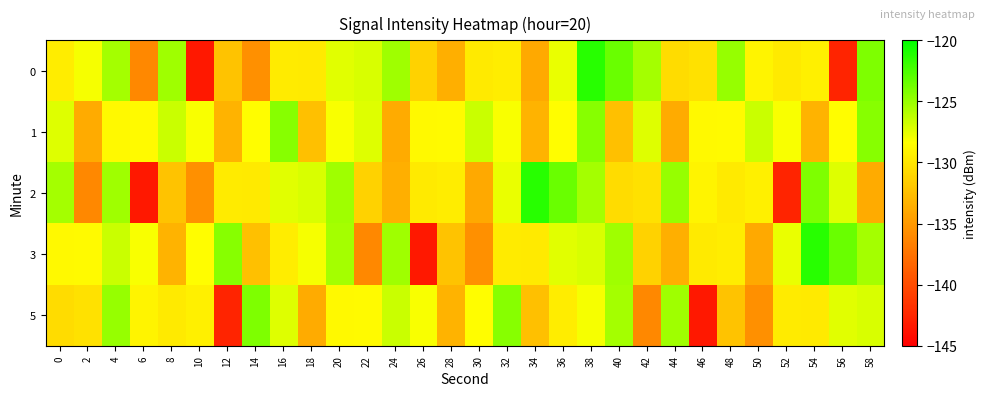

Reading left to right, what are all the values shown in this chart?

0: 0=-129.5	2=-128.1	4=-125.4	6=-136.0	8=-125.2	10=-143.4	12=-132.2	14=-135.6	16=-129.7	18=-129.7	20=-127.3	22=-127.1	24=-125.2	26=-131.3	28=-133.5	30=-129.7	32=-129.5	34=-133.9	36=-127.7	38=-121.3	40=-123.5	42=-125.4	44=-130.6	46=-130.3	48=-124.9	50=-129.0	52=-129.7	54=-129.3	56=-142.6	58=-124.1
1: 0=-127.3	2=-133.8	4=-128.8	6=-128.6	8=-126.6	10=-128.2	12=-133.2	14=-128.5	16=-124.4	18=-132.4	20=-128.2	22=-127.3	24=-133.8	26=-128.8	28=-128.6	30=-126.6	32=-128.2	34=-133.2	36=-128.5	38=-124.4	40=-132.4	42=-127.3	44=-133.8	46=-128.8	48=-128.6	50=-126.6	52=-128.2	54=-133.2	56=-128.5	58=-124.4
2: 0=-125.4	2=-136.0	4=-125.2	6=-143.4	8=-132.2	10=-135.6	12=-129.7	14=-129.7	16=-127.3	18=-127.1	20=-125.2	22=-131.3	24=-133.5	26=-129.7	28=-129.5	30=-133.9	32=-127.7	34=-121.3	36=-123.5	38=-125.4	40=-130.6	42=-130.3	44=-124.9	46=-129.0	48=-129.7	50=-129.3	52=-142.6	54=-124.1	56=-127.3	58=-133.8
3: 0=-128.8	2=-128.6	4=-126.6	6=-128.2	8=-133.2	10=-128.5	12=-124.4	14=-132.4	16=-129.5	18=-128.1	20=-125.4	22=-136.0	24=-125.2	26=-143.4	28=-132.2	30=-135.6	32=-129.7	34=-129.7	36=-127.3	38=-127.1	40=-125.2	42=-131.3	44=-133.5	46=-129.7	48=-129.5	50=-133.9	52=-127.7	54=-121.3	56=-123.5	58=-125.4
5: 0=-130.6	2=-130.3	4=-124.9	6=-129.0	8=-129.7	10=-129.3	12=-142.6	14=-124.1	16=-127.3	18=-133.8	20=-128.8	22=-128.6	24=-126.6	26=-128.2	28=-133.2	30=-128.5	32=-124.4	34=-132.4	36=-129.5	38=-128.1	40=-125.4	42=-136.0	44=-125.2	46=-143.4	48=-132.2	50=-135.6	52=-129.7	54=-129.7	56=-127.3	58=-127.1